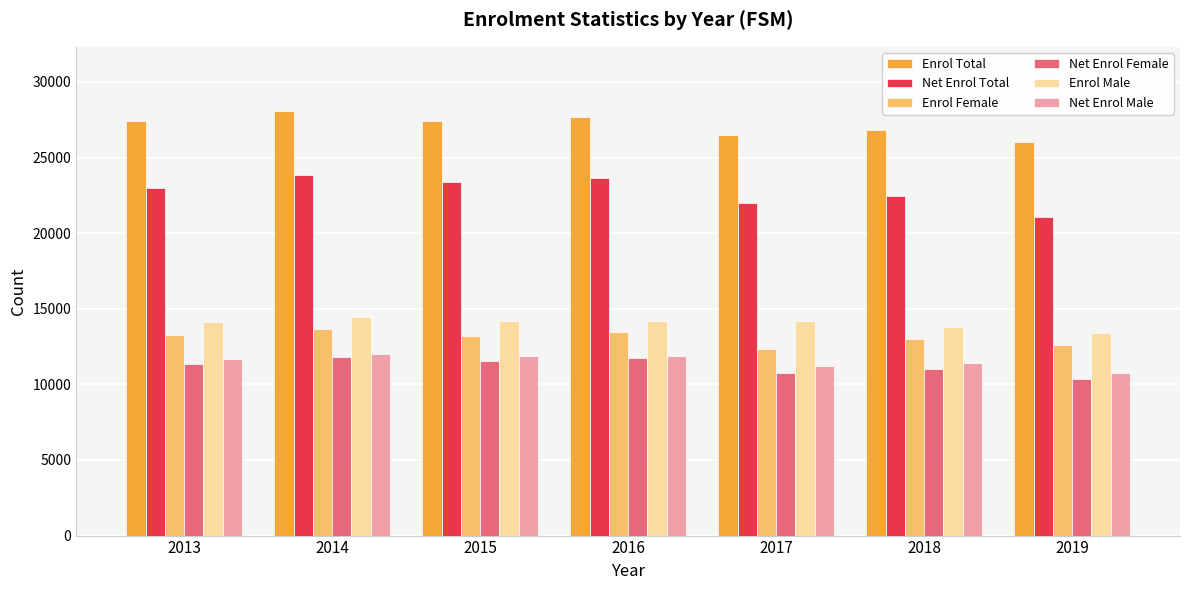

Read the Enrol Male value at 2014, to the nearest 10.

14470